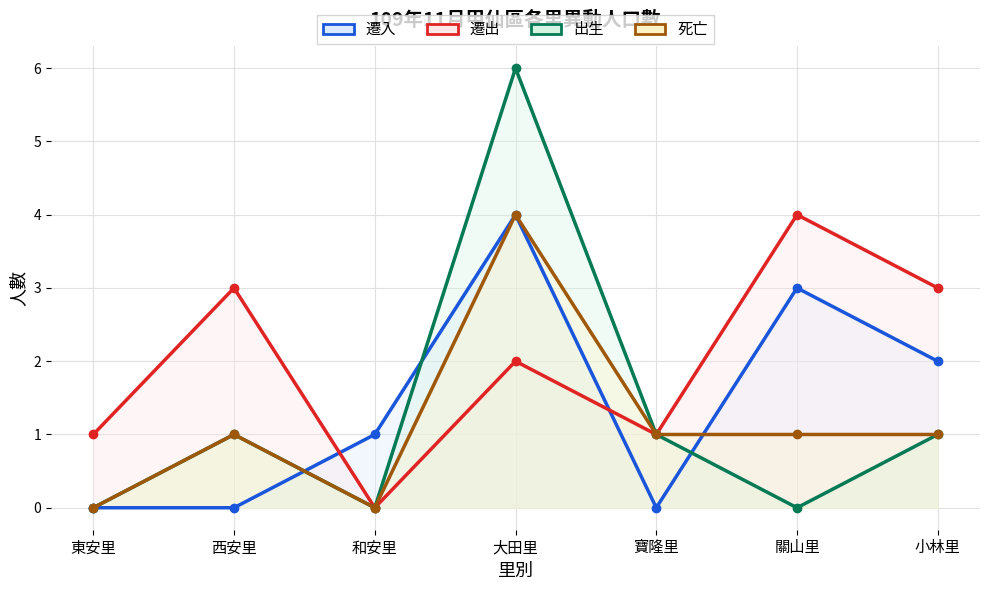

Count the number of categories in the chart.

7